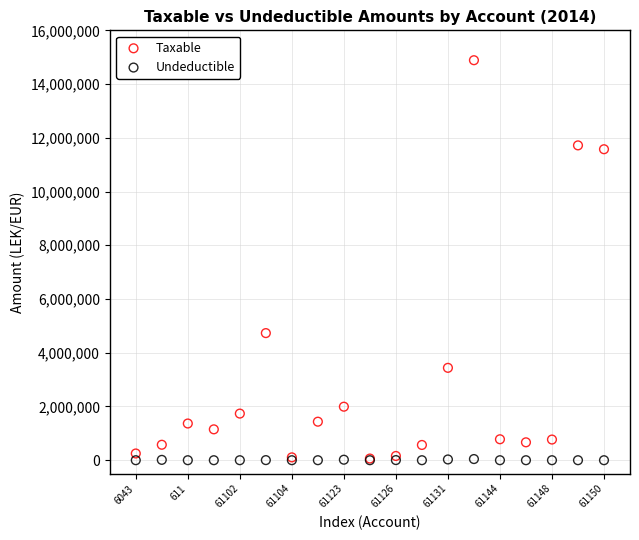

What are all the series names shown in the legend?

Taxable, Undeductible